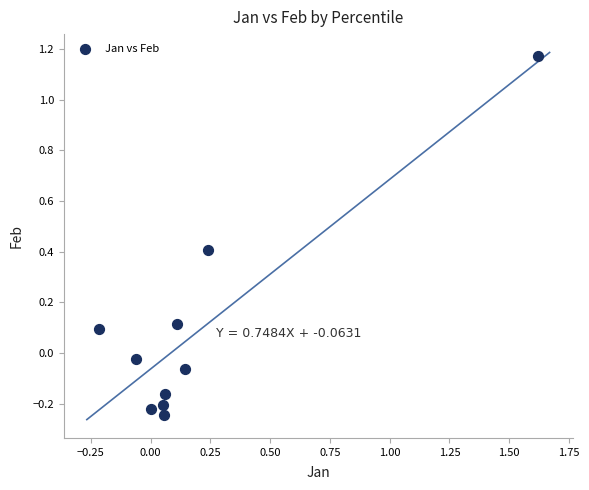

What is the range of X values (max minus min)?

1.8